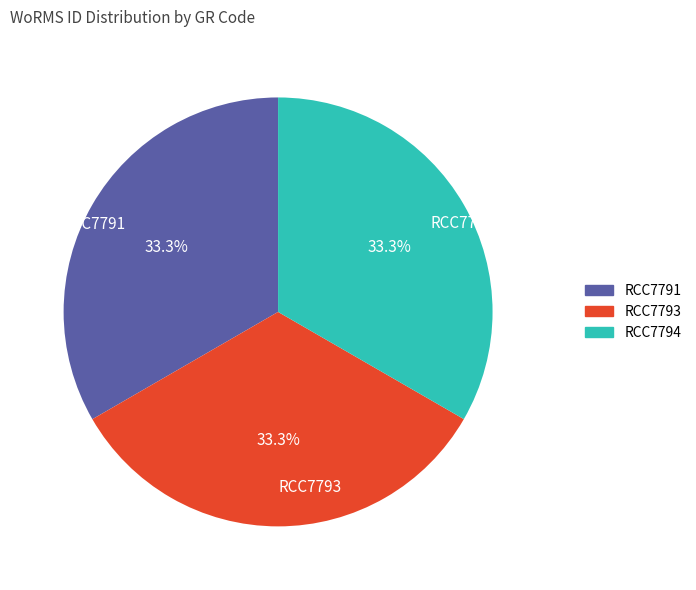

Is it true that RCC7793 is 33% of the pie?

True